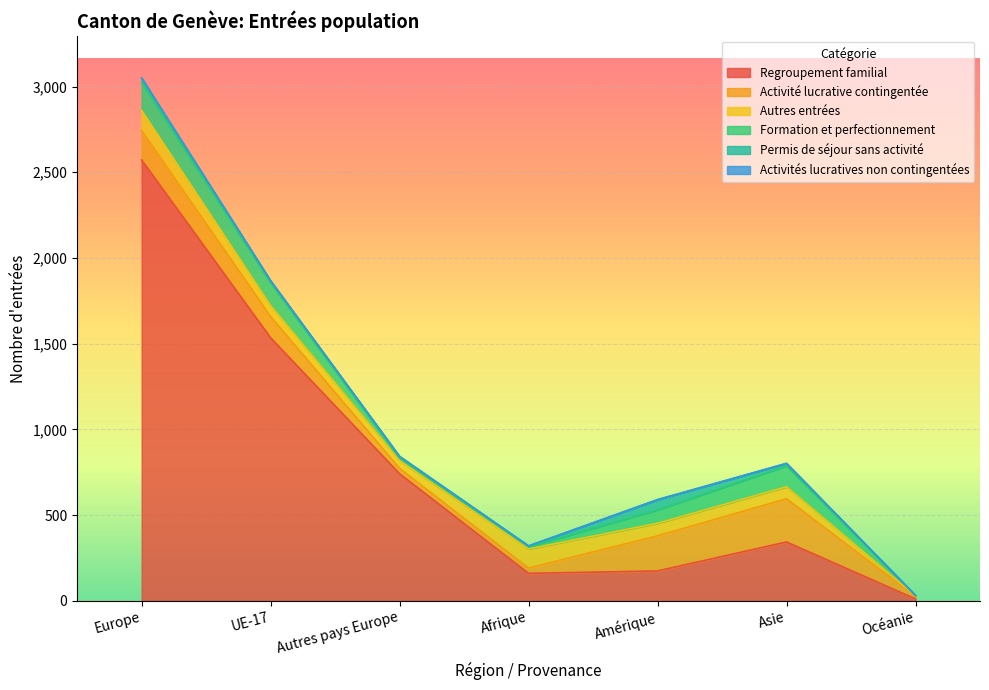

At which category does Autres entrées reach its first local valley?

Autres pays Europe